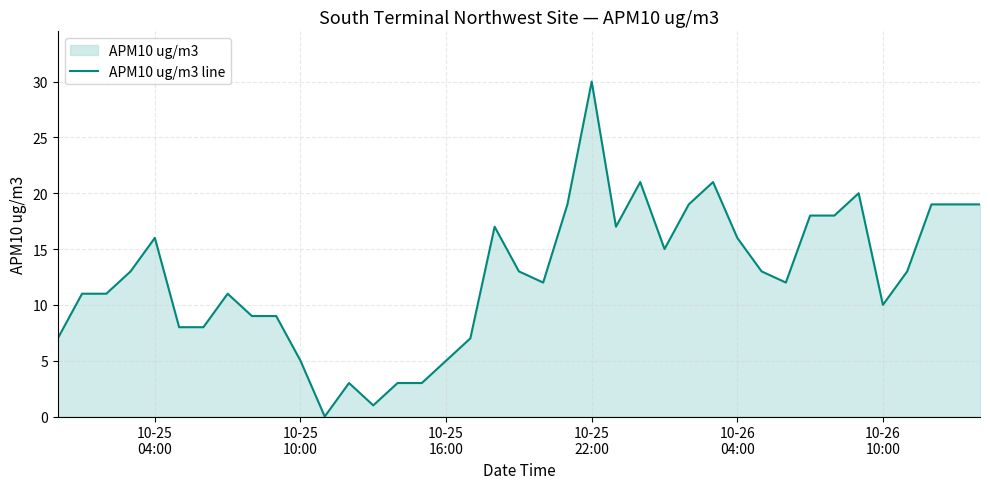

What is the greatest value displayed?

30